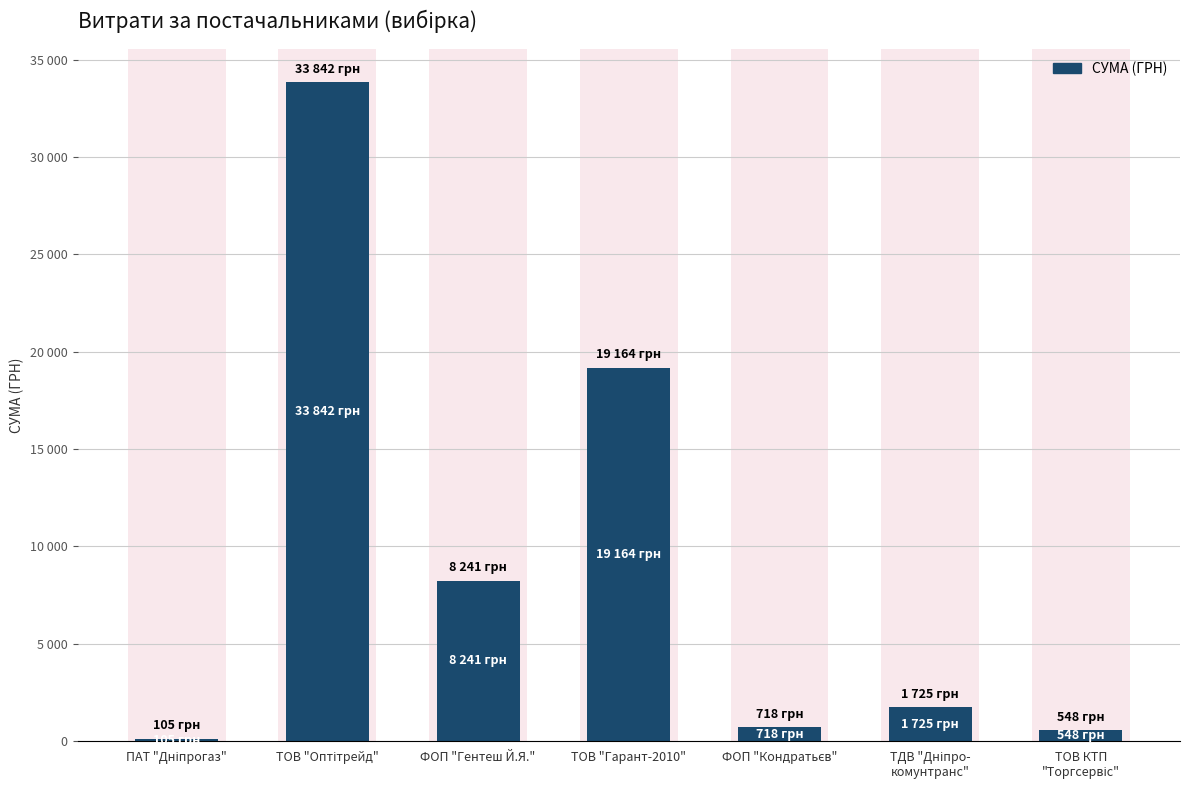

What is the maximum value shown in the chart?

33842.0